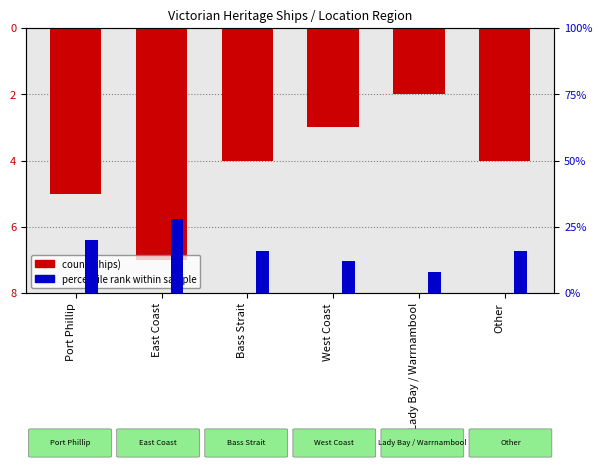

Which series has the largest range (max minus min)?

percentile rank within sample